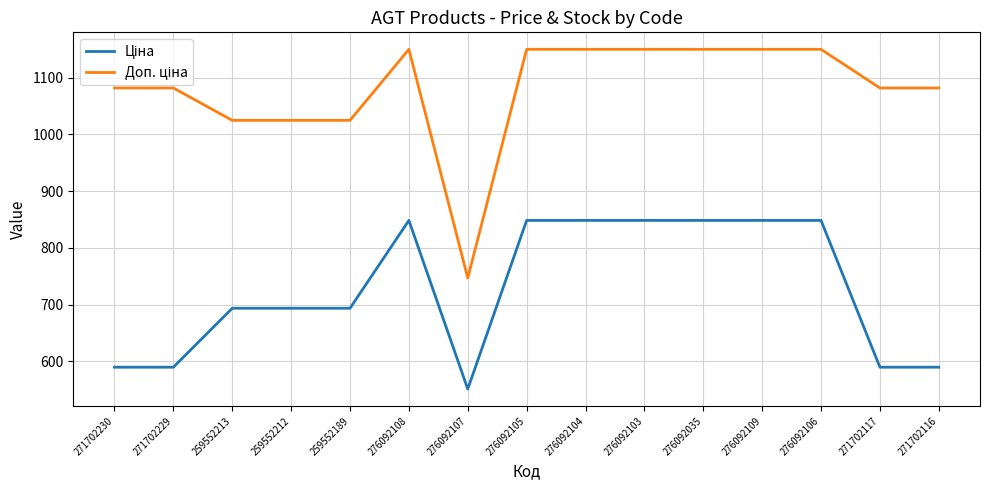

Is this an area chart (filled region under the line)?

No